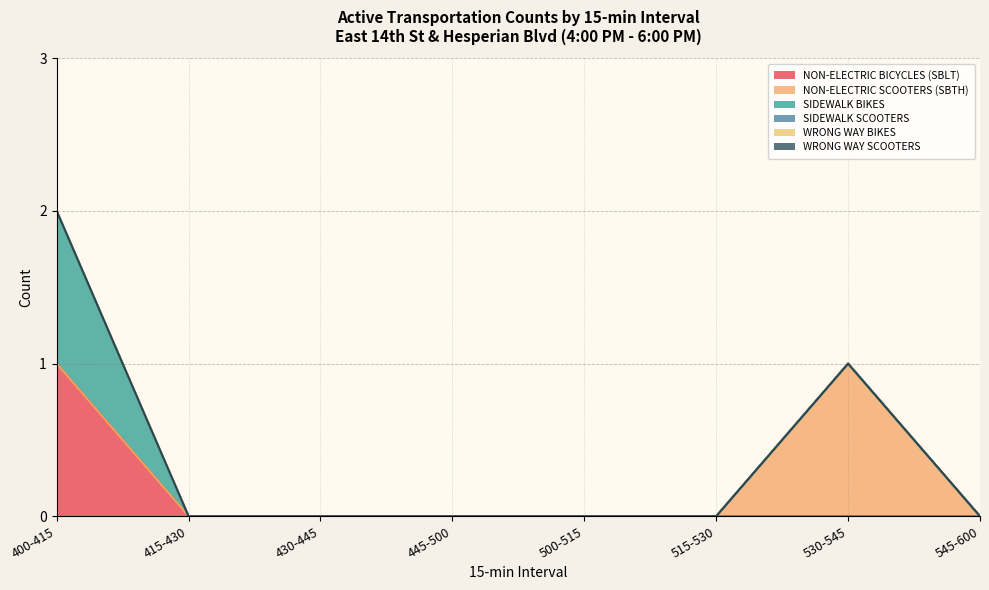

Which category has the lowest value in the WRONG WAY SCOOTERS series?

400-415